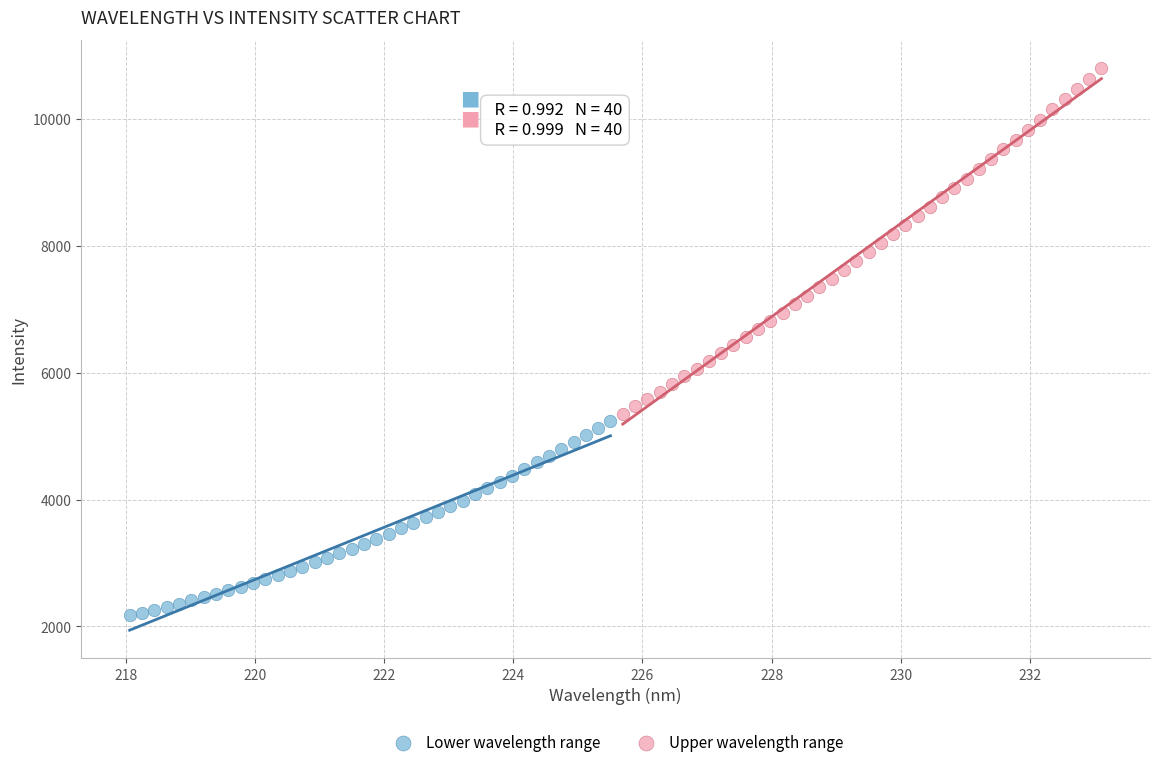

Which series reaches the minimum Y coordinate?

Lower wavelength range